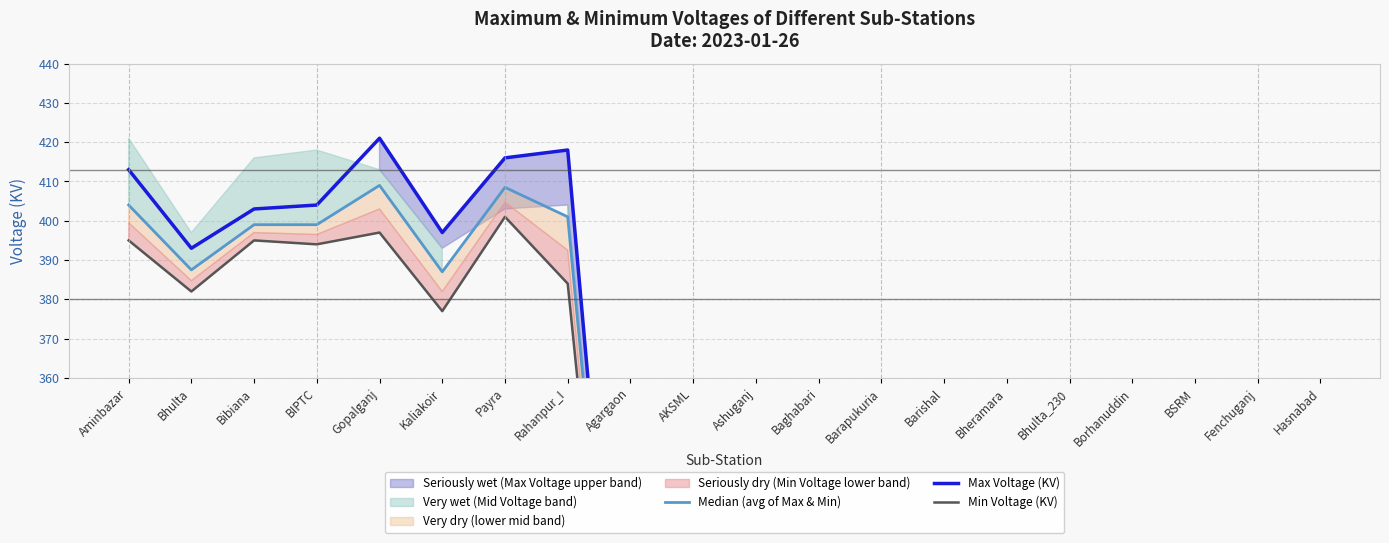

What position from the left is Barapukuria?

13